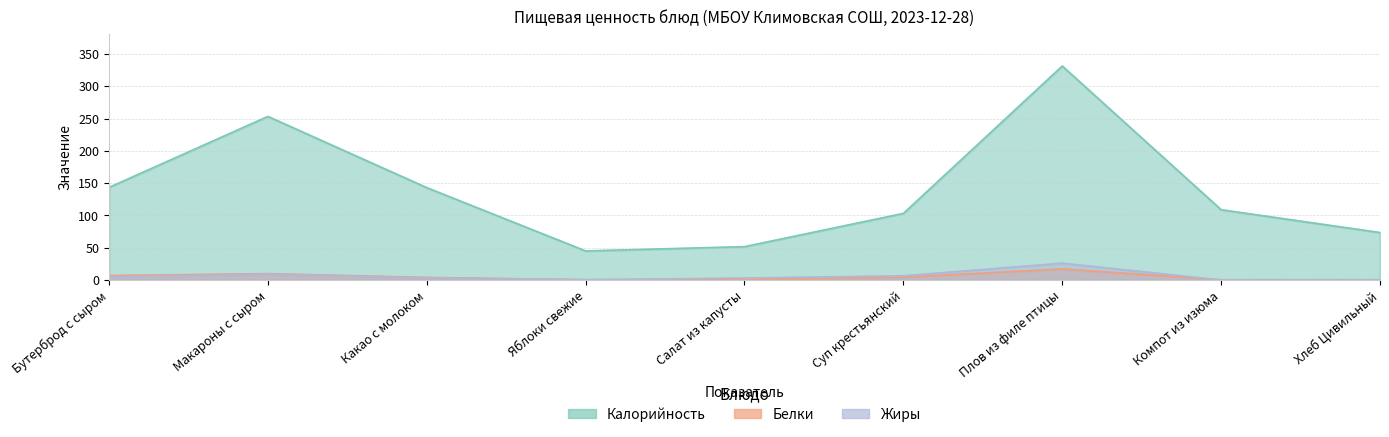

What is the value of the Жиры point at the 1st from the left?

5.0